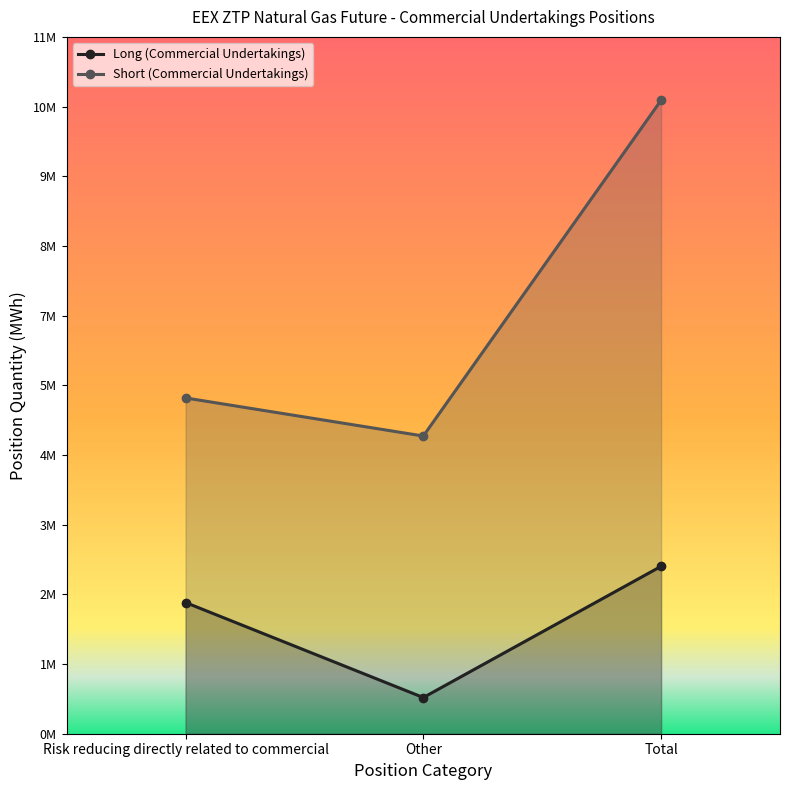

What is the difference between the second highest and minimum values in the Short (Commercial Undertakings) series?

645960